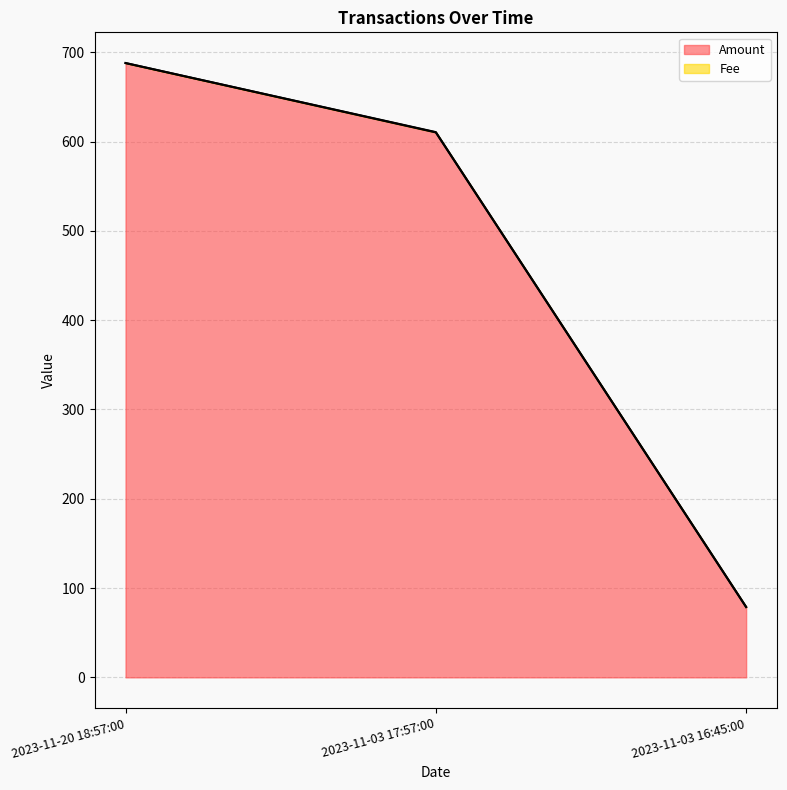

At which category does the chart reach its peak across all series?

2023-11-20 18:57:00